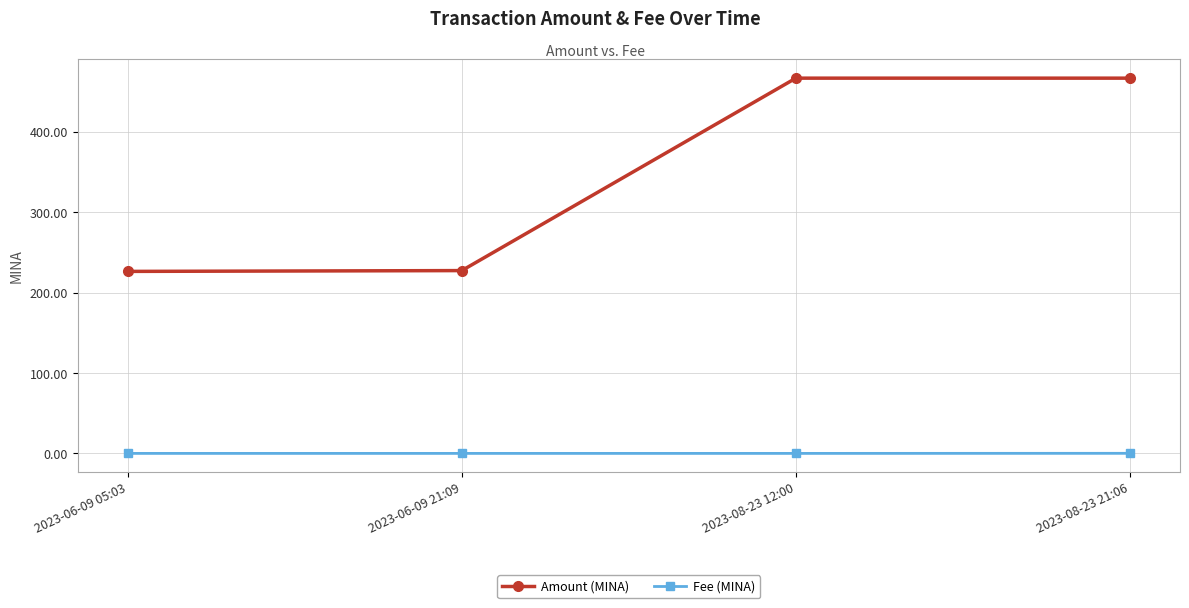

Which series has the largest total across all categories?

Amount (MINA)